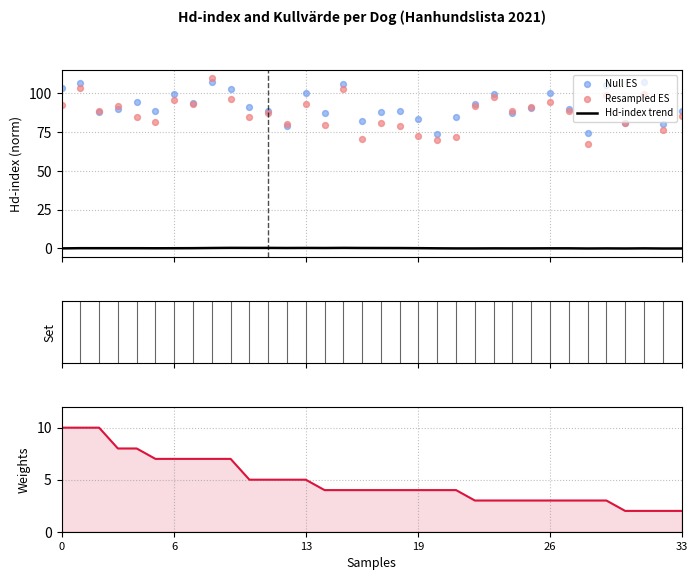

Which series has the widest spread of Y values?

Resampled ES